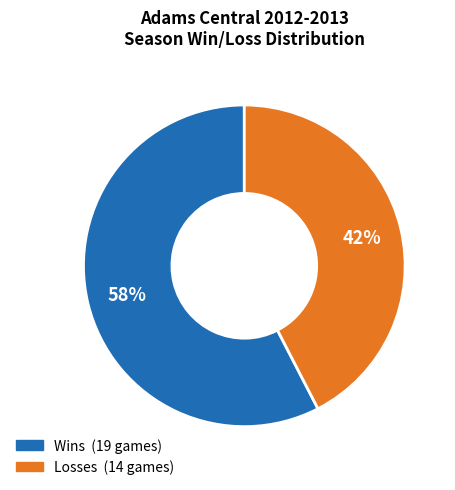

Count the number of slices in the pie.

2